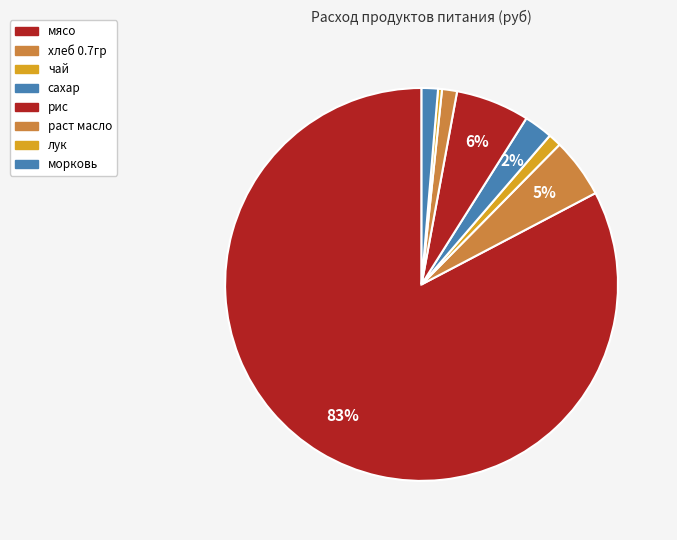

Which category has the biggest portion of the pie?

мясо